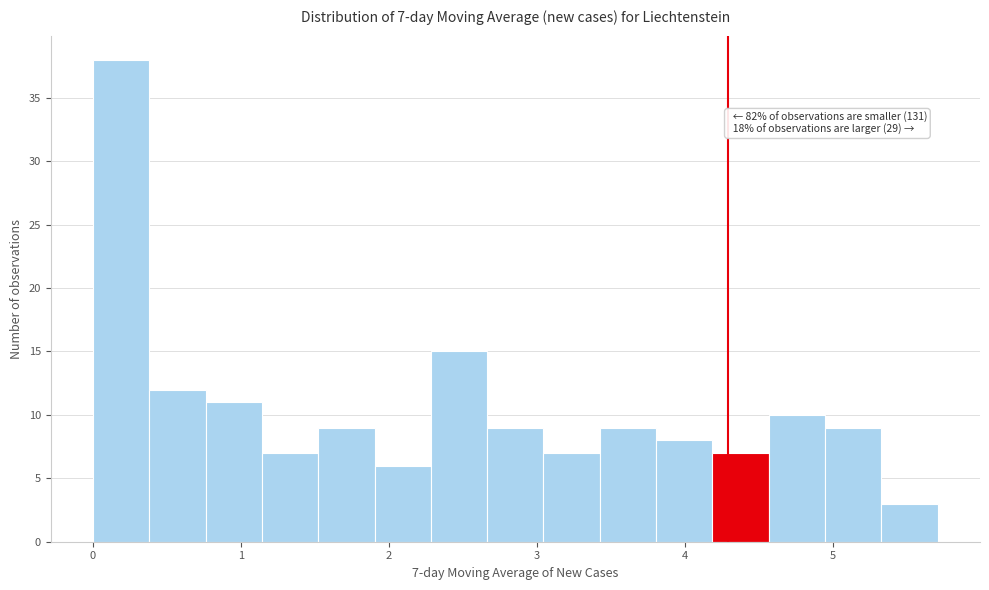

Read against the x-axis, roughly where is the centre of the tallest bar?

0.2